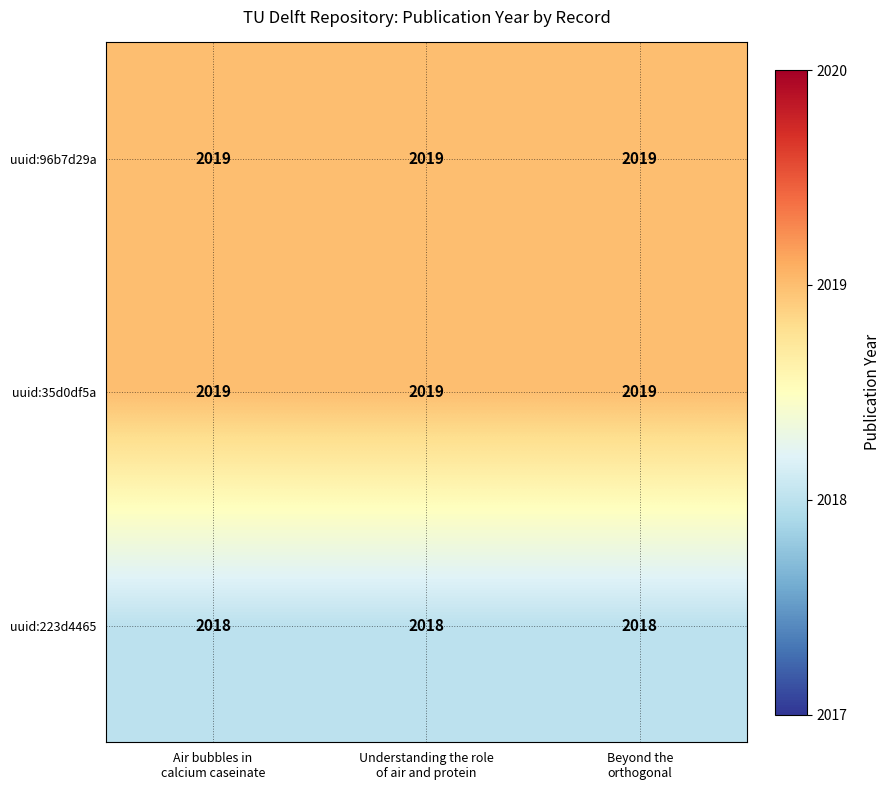

At how many categories does at least one series exceed 2018?

3